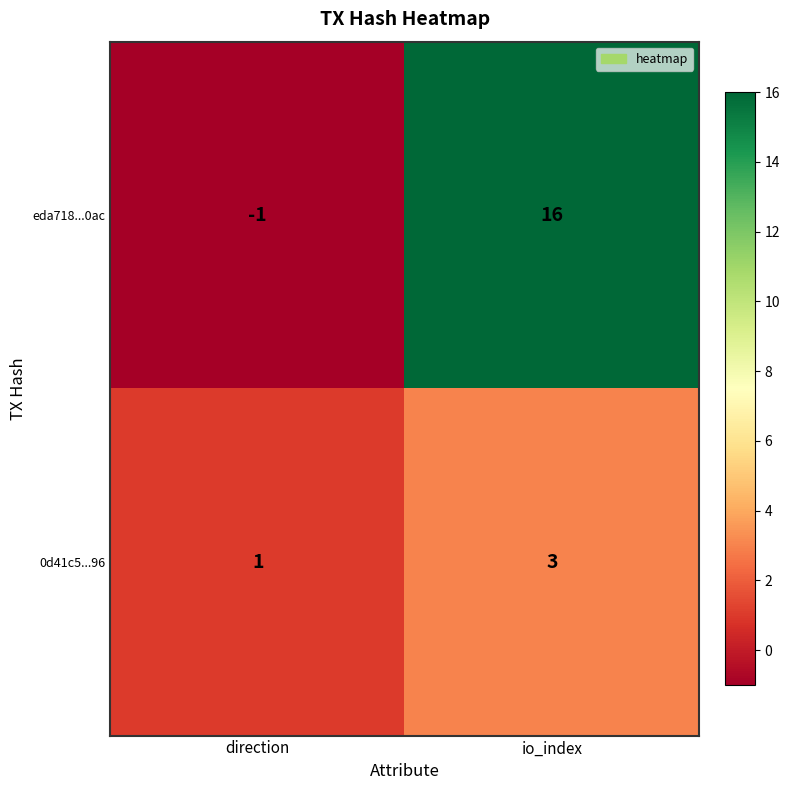

Rank the series by their maximum value, from lowest to highest.

0d41c5...96, eda718...0ac